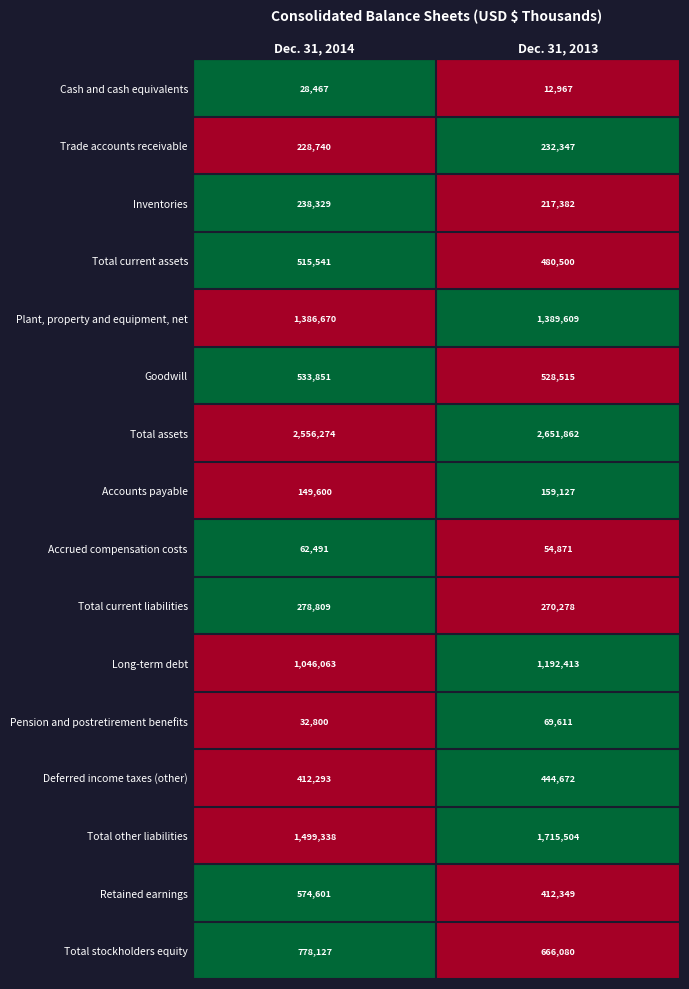

What is the difference between the highest and lowest values at Dec. 31, 2013?

2638895